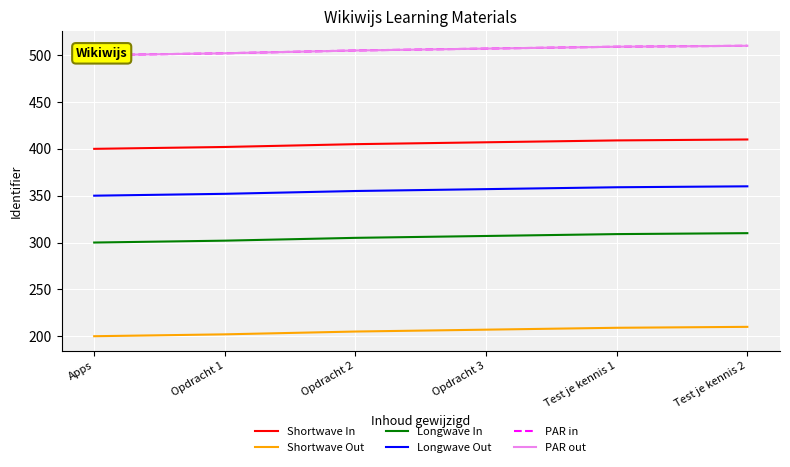

What is the label of the 5th point from the left?

Test je kennis 1